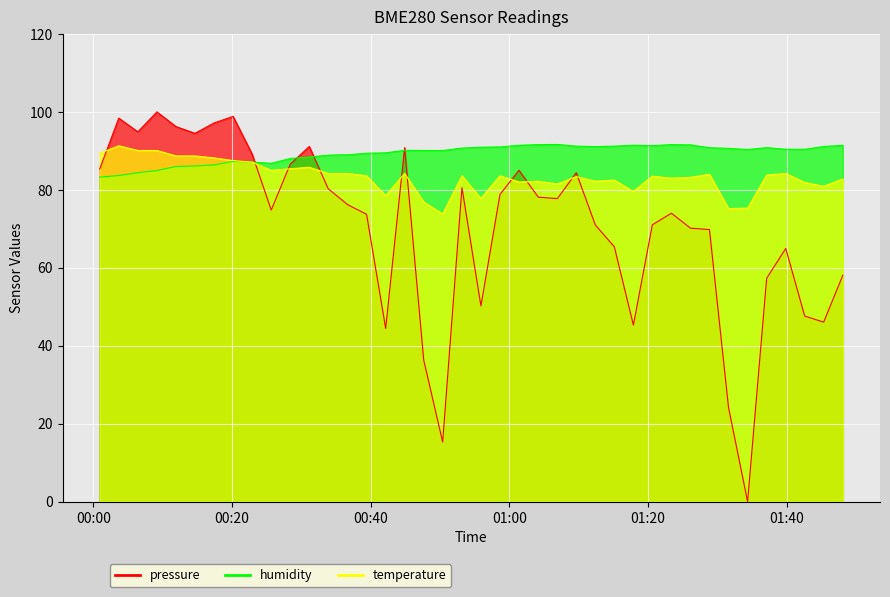

What is the average value of the pressure series?

70.6